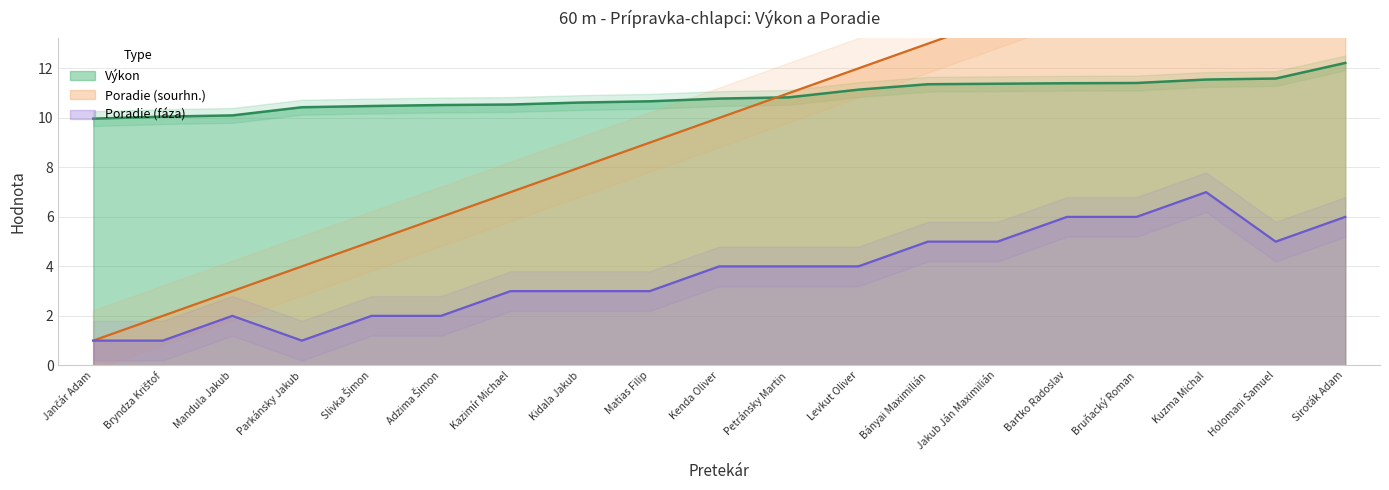

Which series changed the most between Bryndza Krištof and Levkut Oliver?

Poradie (sourhn.)